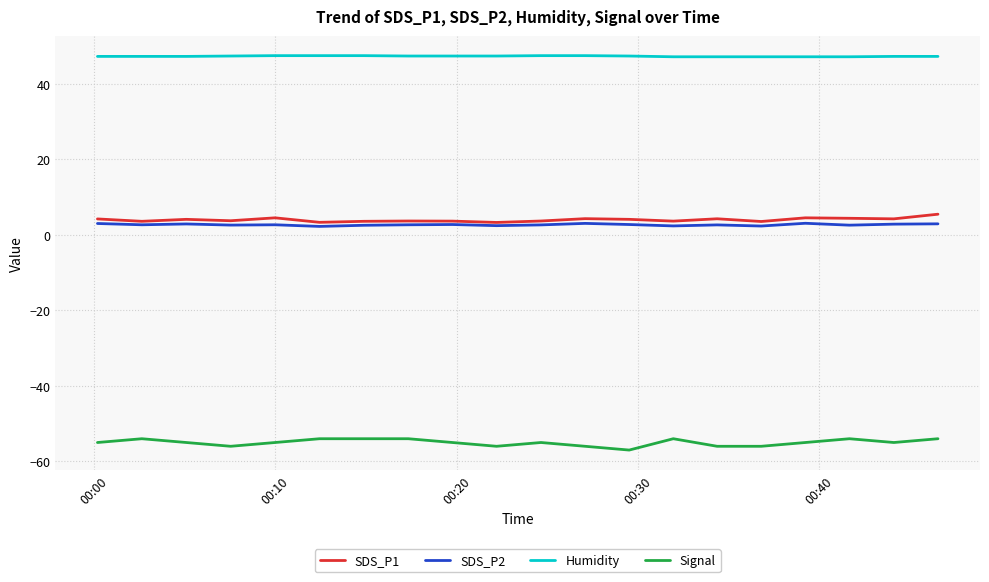

True or false: SDS_P2 and Humidity cross at least once.

False